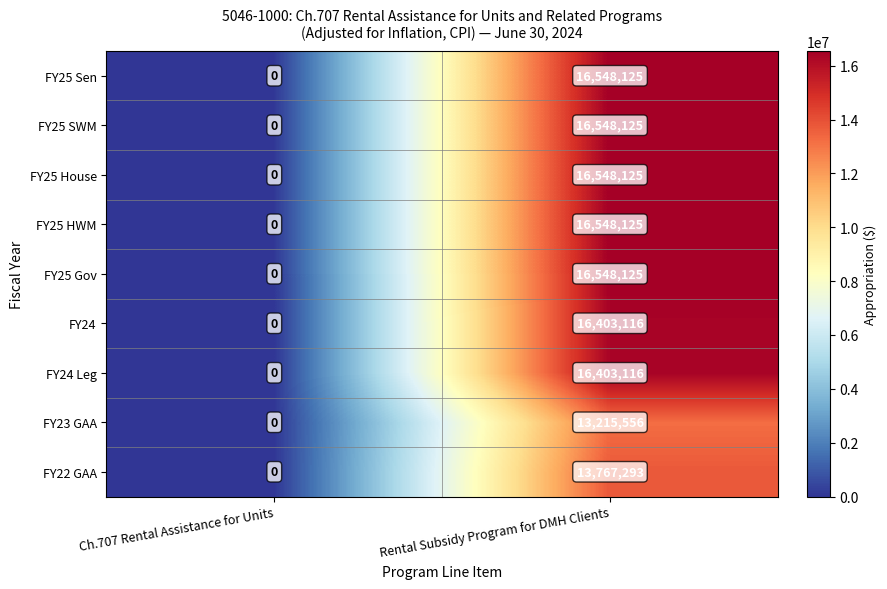

What is the greatest value displayed?

16548125